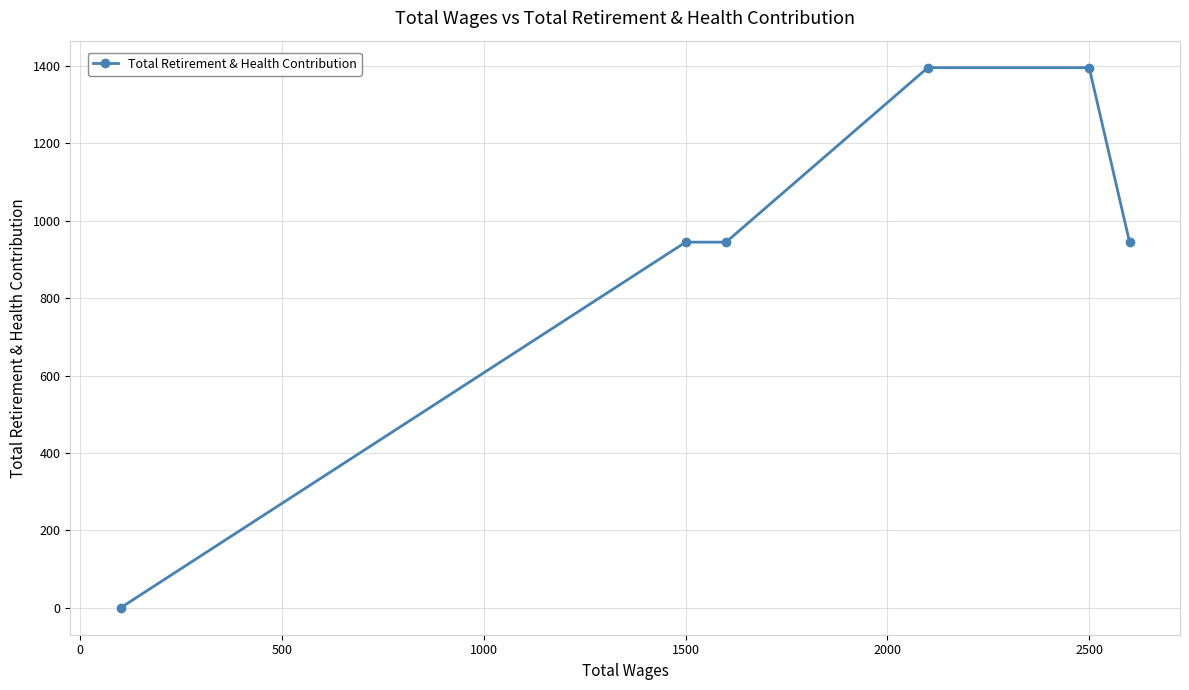

What is the sum of all values?

5627